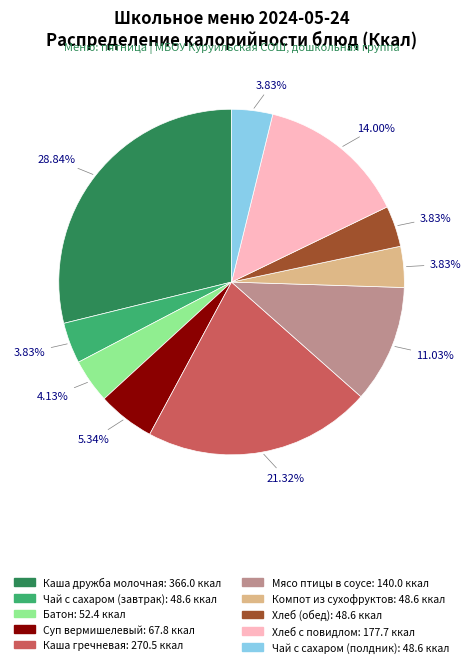

Is there any slice that represents more than half of the pie?

No